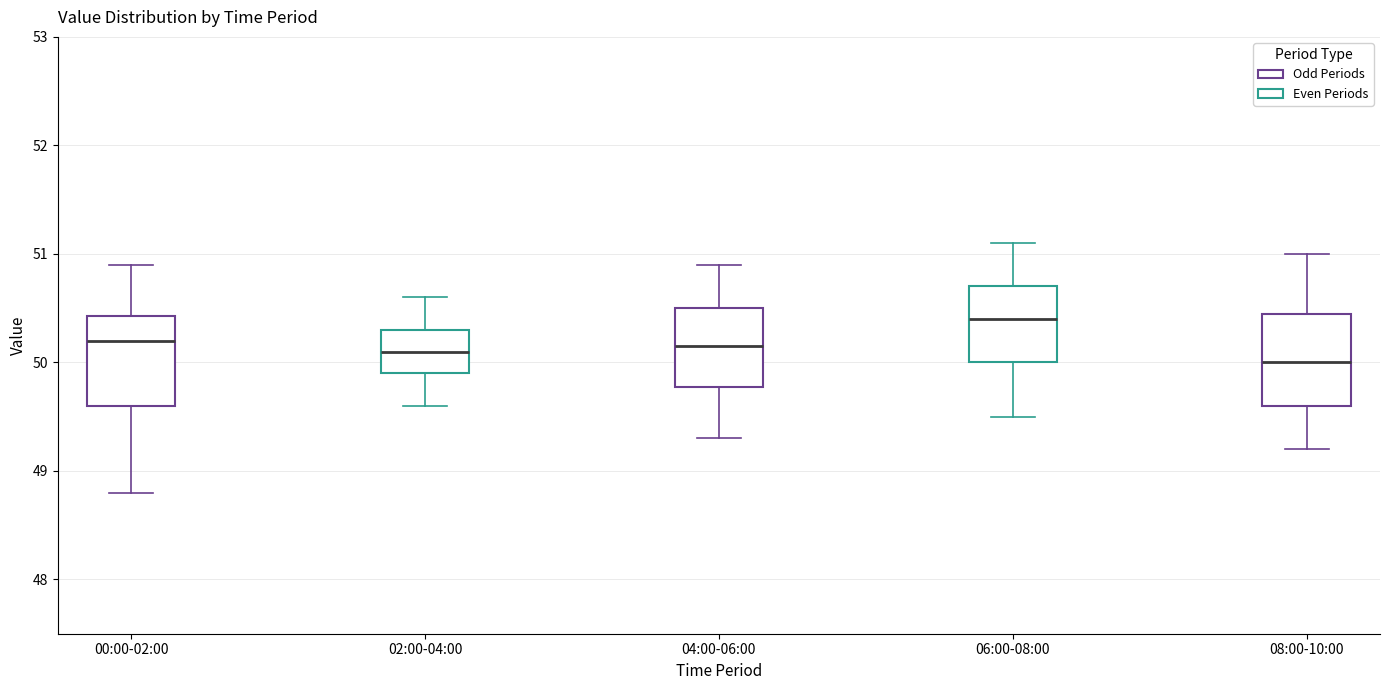

Reading left to right, read every box against the y-axis: the position of its median line, the range the box covers, and the ends of its whiskers. The values are not printed on the chart, so give them approximately, as read against the axis.

00:00-02:00: median 50.2, box 49.6 to 50.4, whiskers 48.8 to 50.9
02:00-04:00: median 50.1, box 49.9 to 50.3, whiskers 49.6 to 50.6
04:00-06:00: median 50.2, box 49.8 to 50.5, whiskers 49.3 to 50.9
06:00-08:00: median 50.4, box 50.0 to 50.7, whiskers 49.5 to 51.1
08:00-10:00: median 50.0, box 49.6 to 50.5, whiskers 49.2 to 51.0